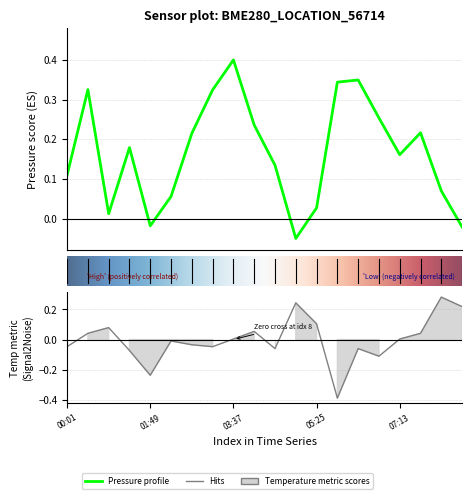

At 8, list the series in order from largest to smallest.

pressure, temperature